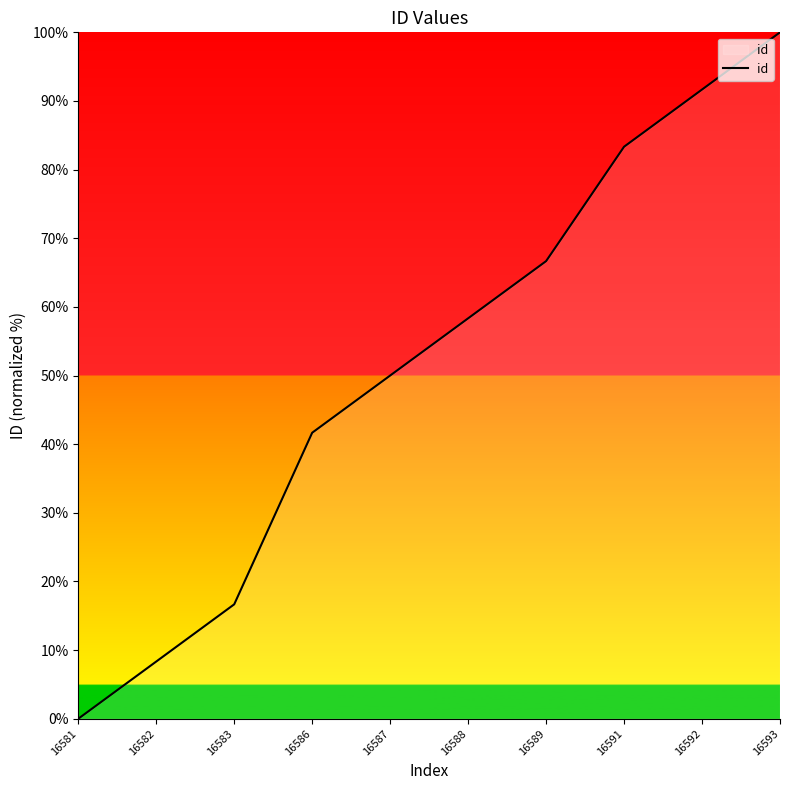

Which has a higher value, 16583 or 16592?

16592